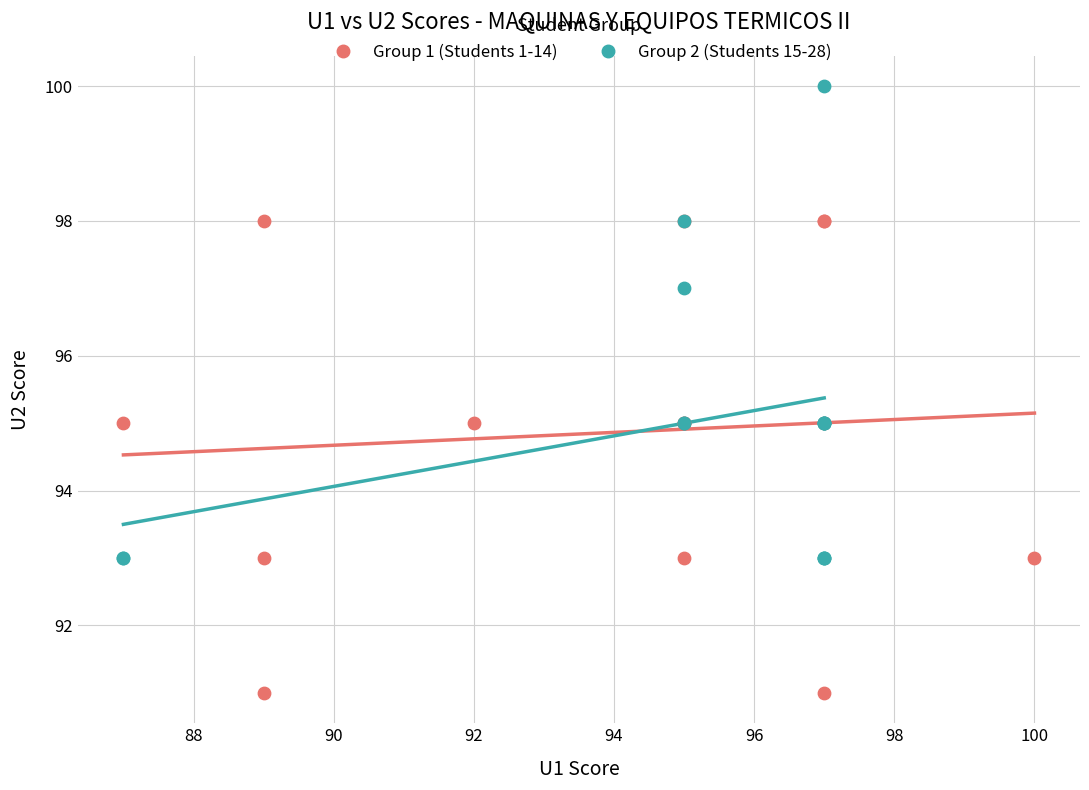

Which series contains the highest Y value?

Group 2 (Students 15-28)